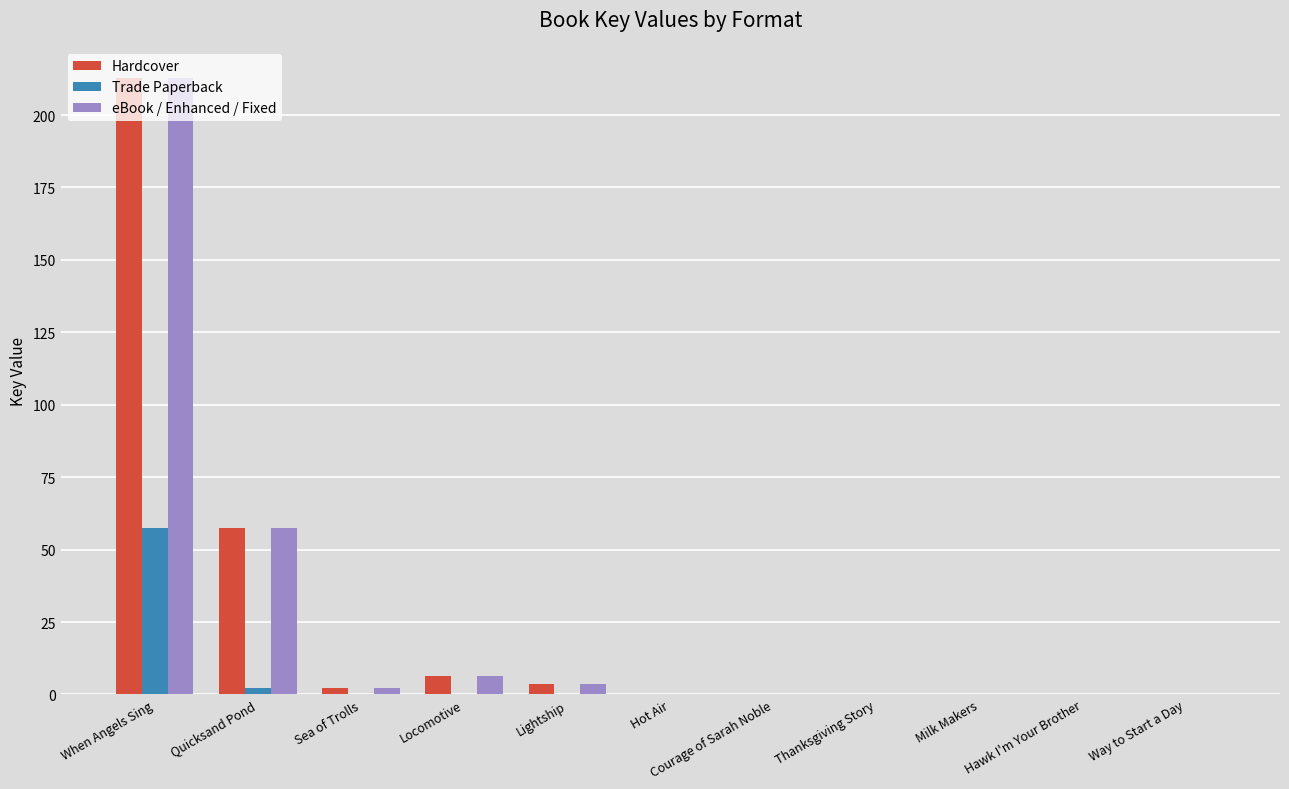

At which category is the sum across all series the highest?

When Angels Sing